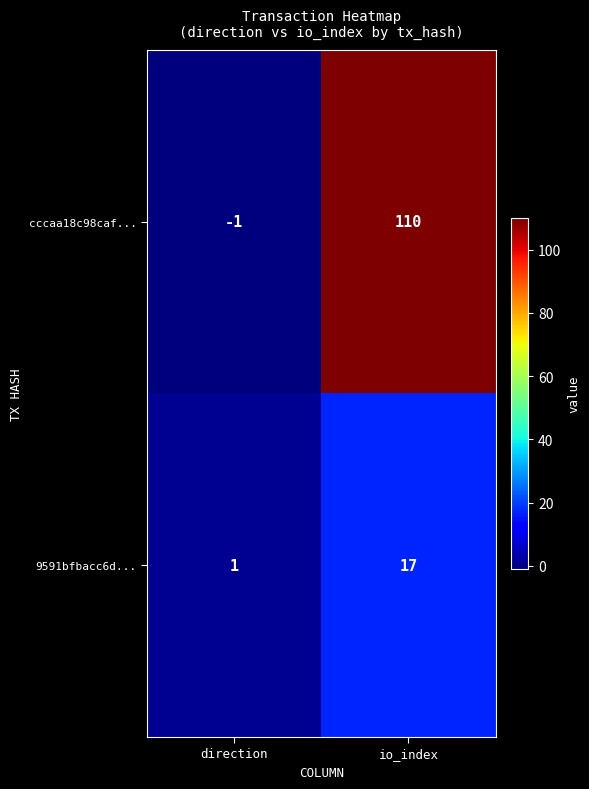

Is it true that 9591bfbacc6d... equals 1 at direction?

True